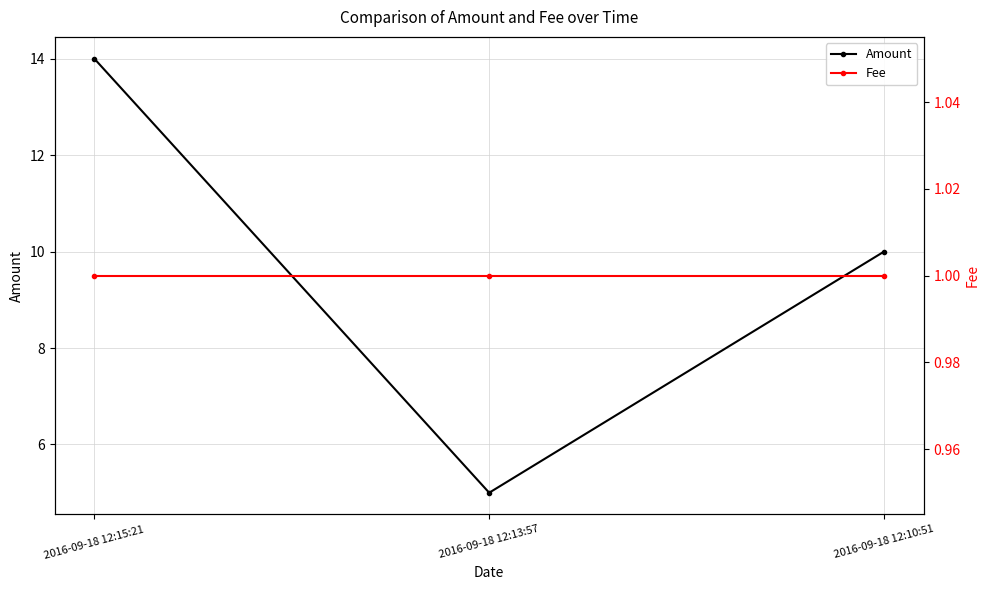

List the series in order of their overall mean, lowest first.

Fee, Amount